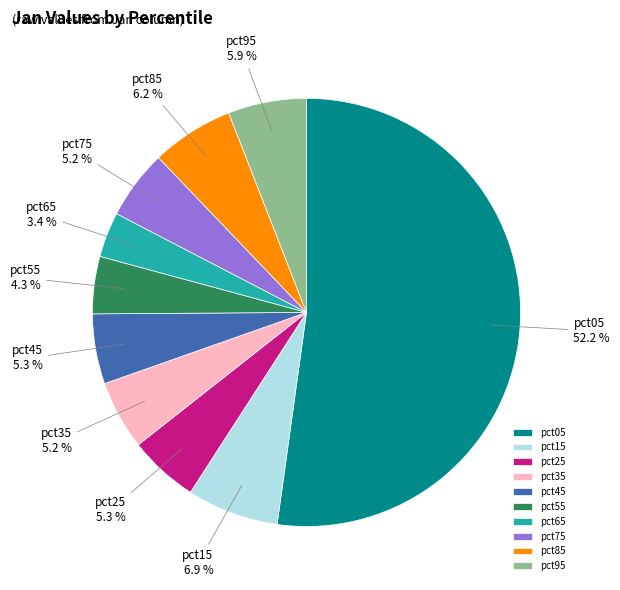

Which category has the biggest portion of the pie?

pct05